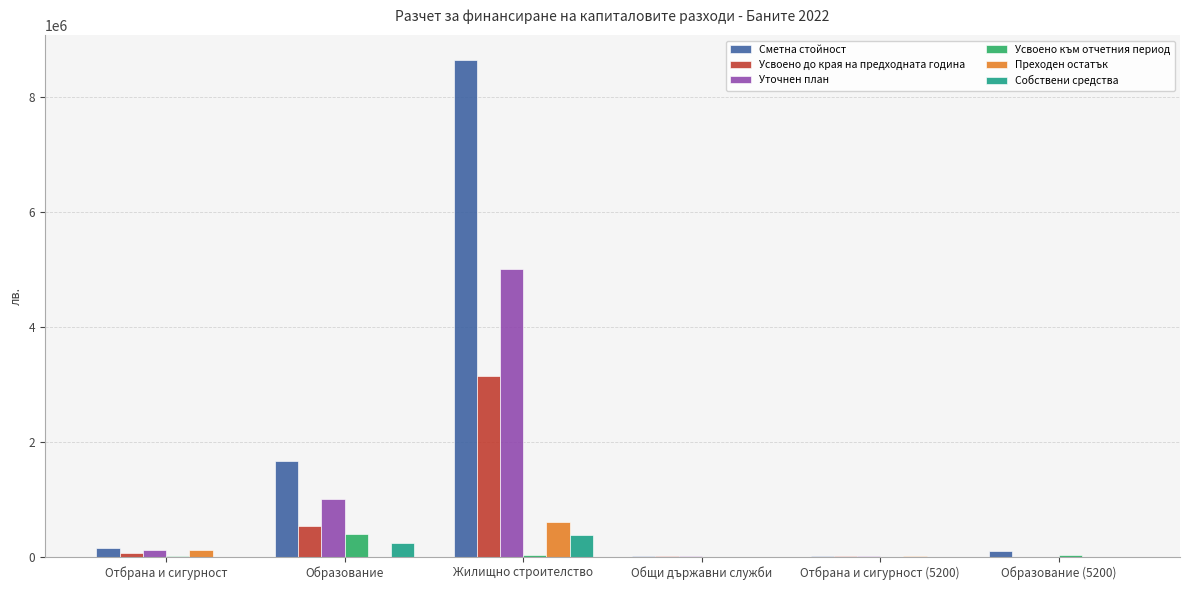

Are the bars horizontal?

No